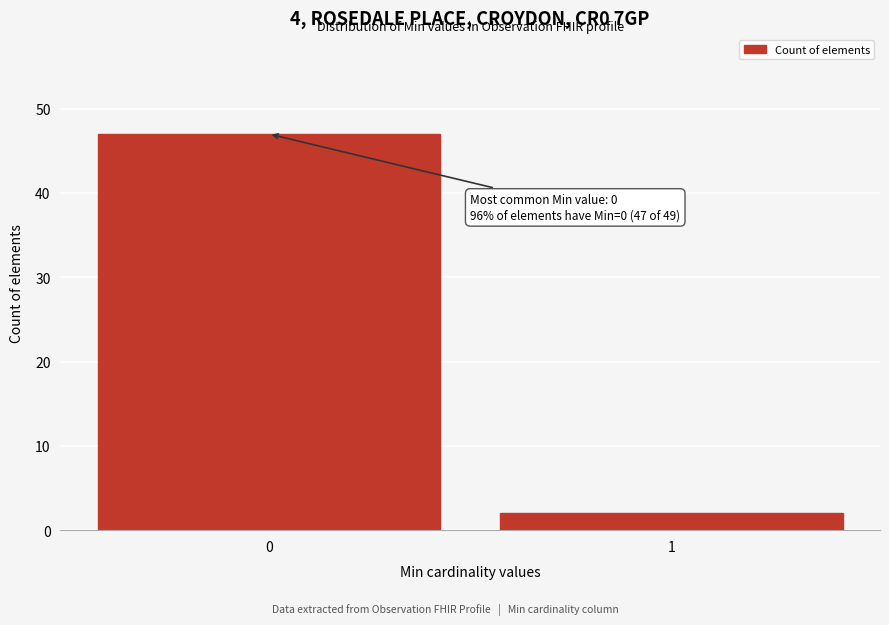

Reading left to right, list all the values displayed in this chart.

0=47	1=2